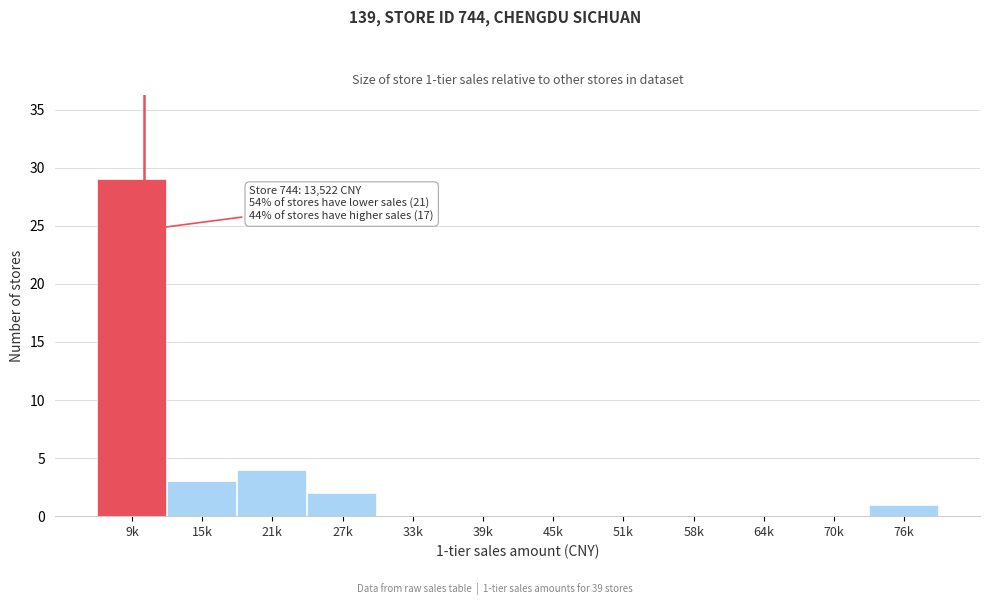

Reading right to left, extract all data points from this chart.

76k=1	70k=0	64k=0	58k=0	51k=0	45k=0	39k=0	33k=0	27k=2	21k=4	15k=3	9k=29